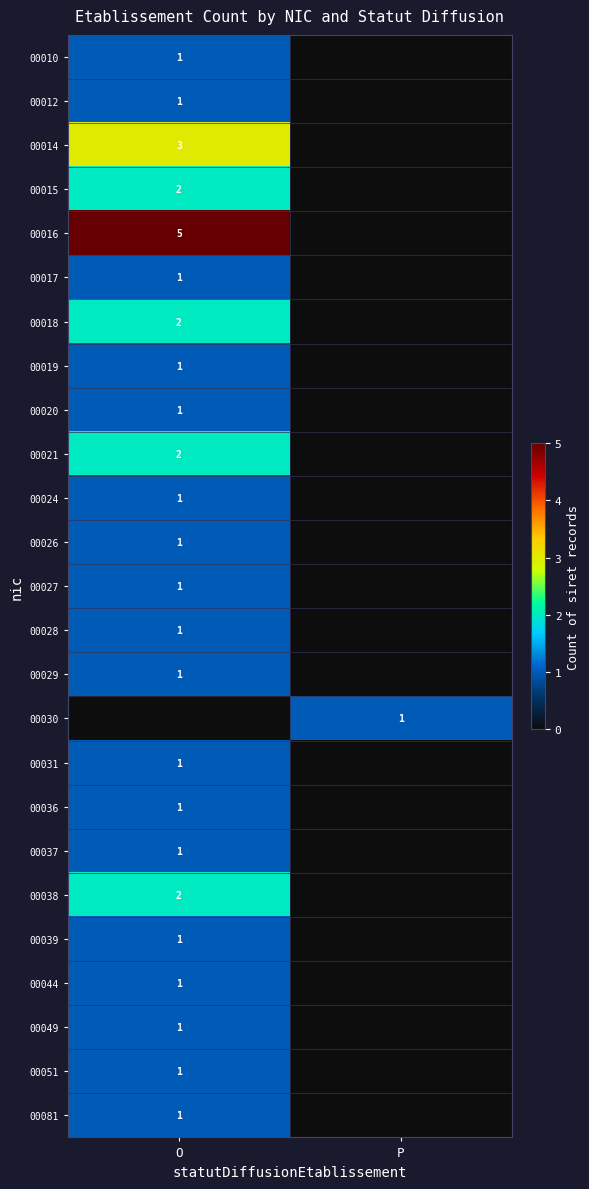

The value of 00031 at O is 1. True or false?

True